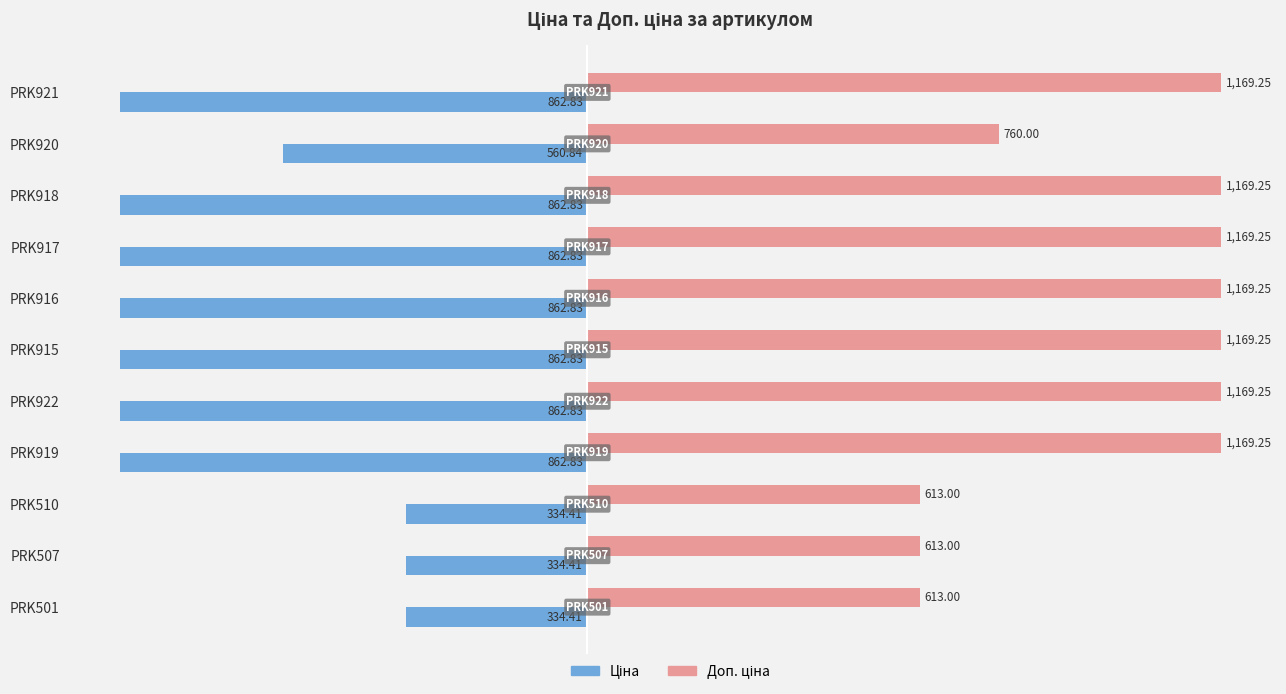

What is the difference between the highest and lowest values at PRK510?

947.4